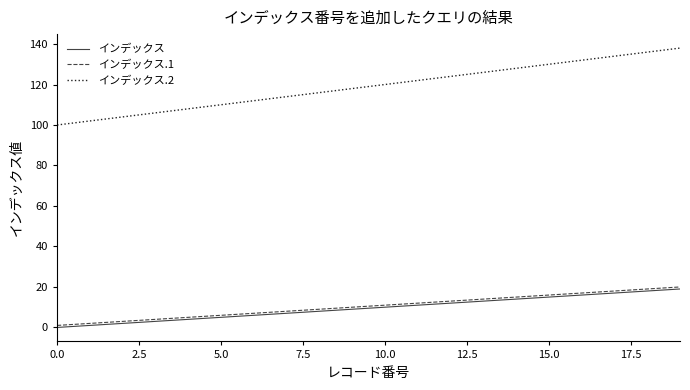

Does the chart display data point markers on the line(s)?

No